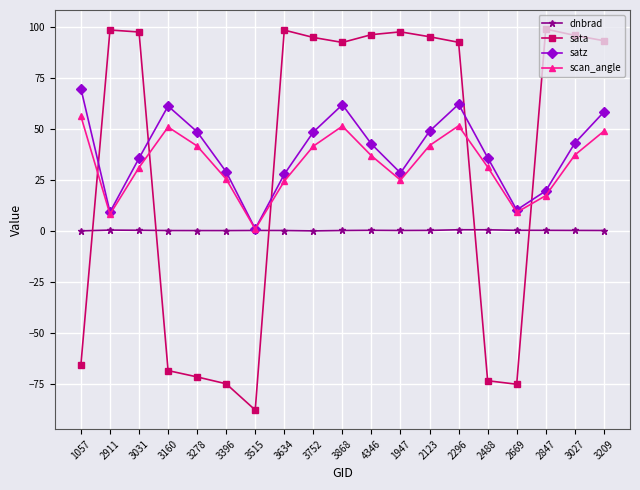

How many times do scan_angle and sata cross each other?

5